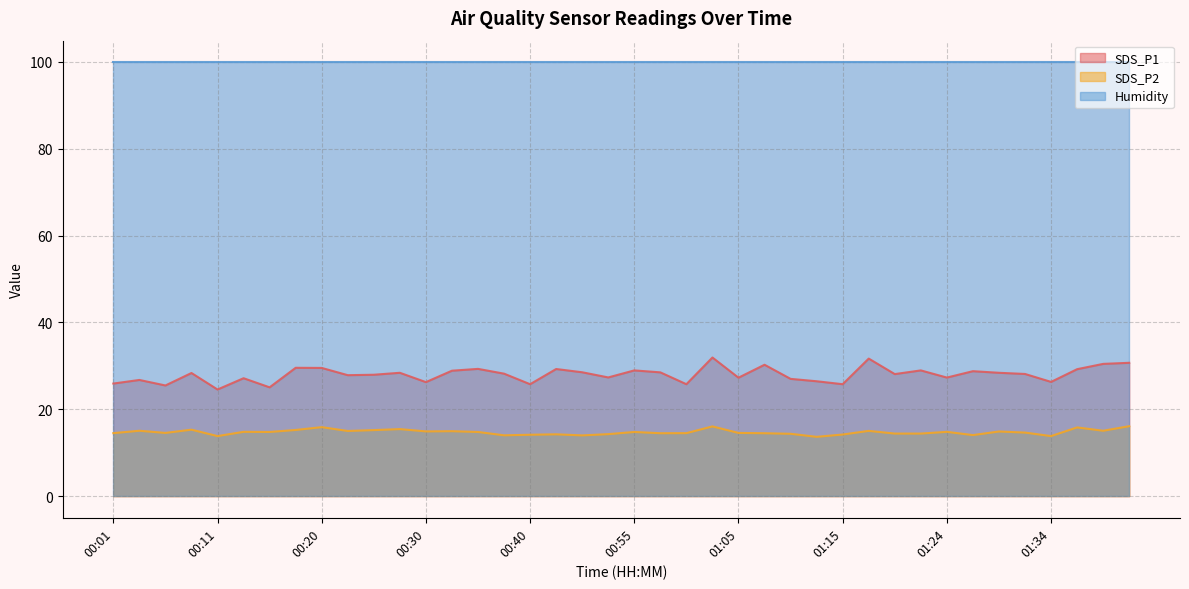

The value of SDS_P1 at 01:22 is 28.9. True or false?

True